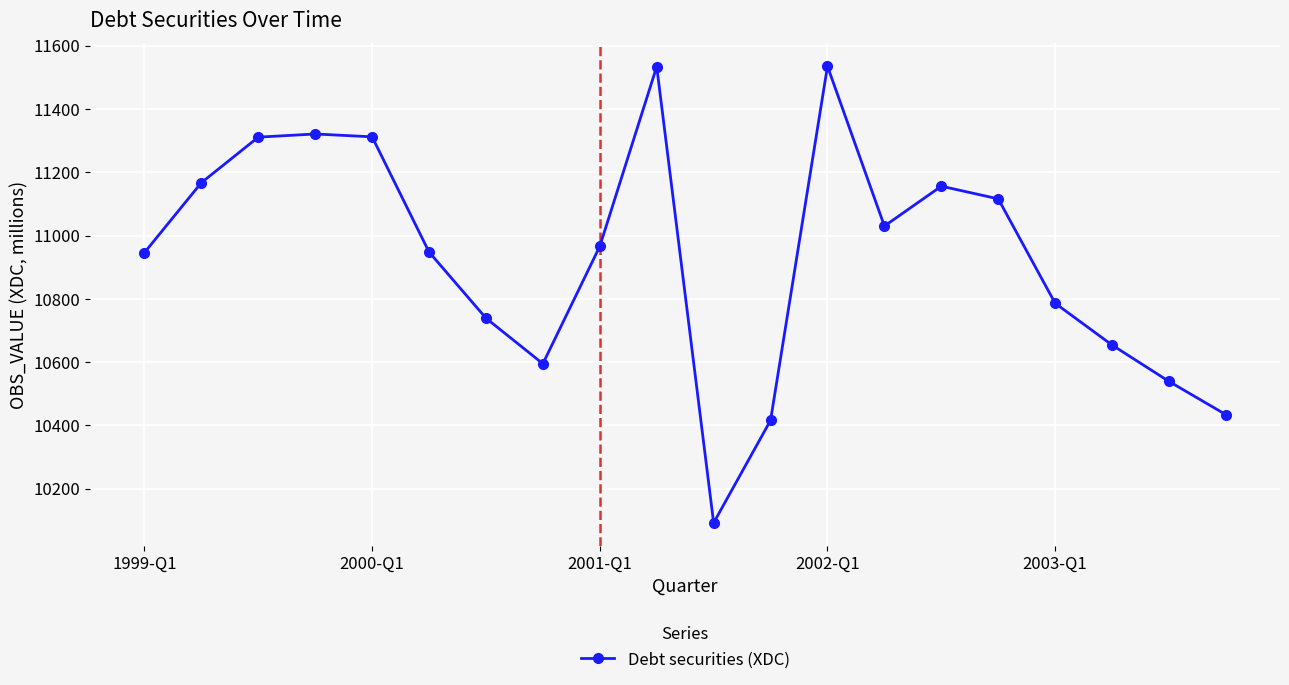

What is the value of the 10th point from the left?

11534